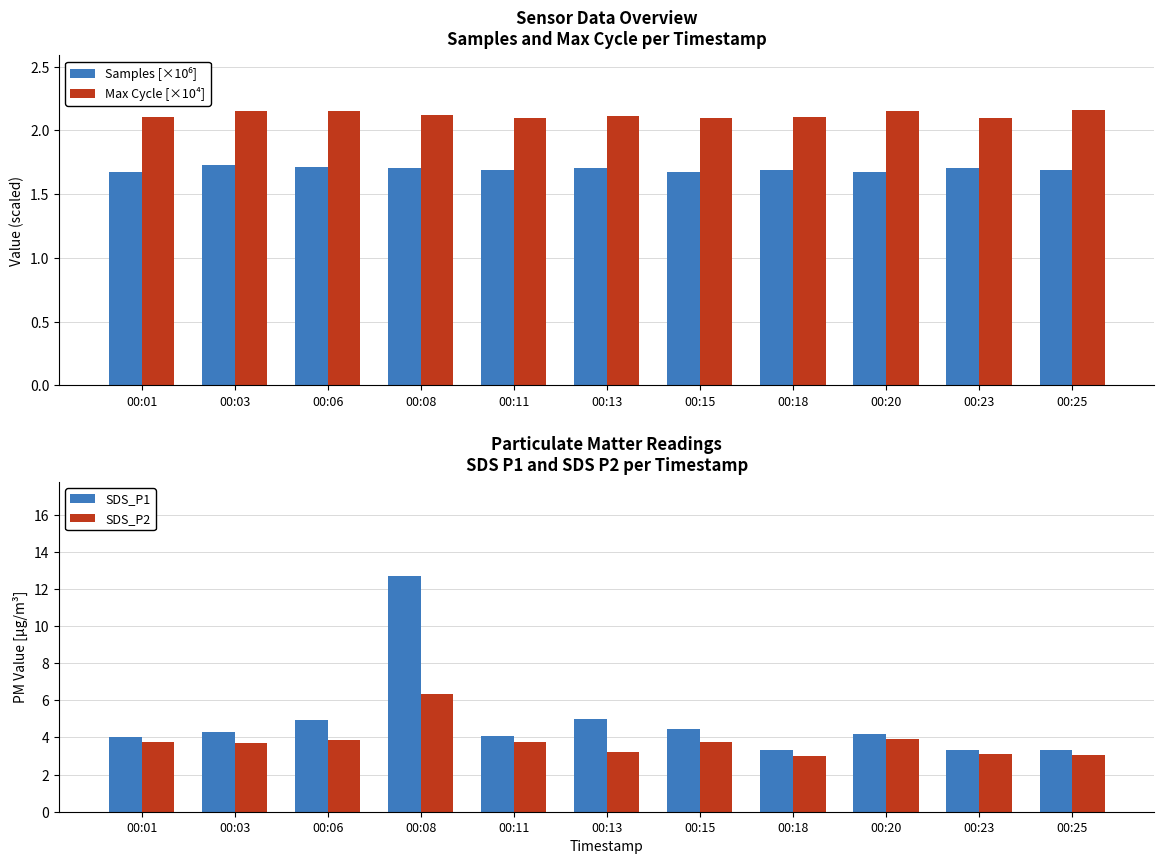

What is the difference between the maximum and minimum values in the SDS_P1 series?

9.4